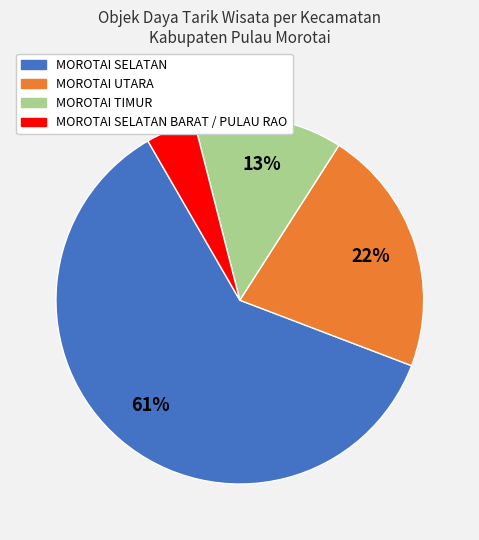

How many segments does this pie chart have?

4